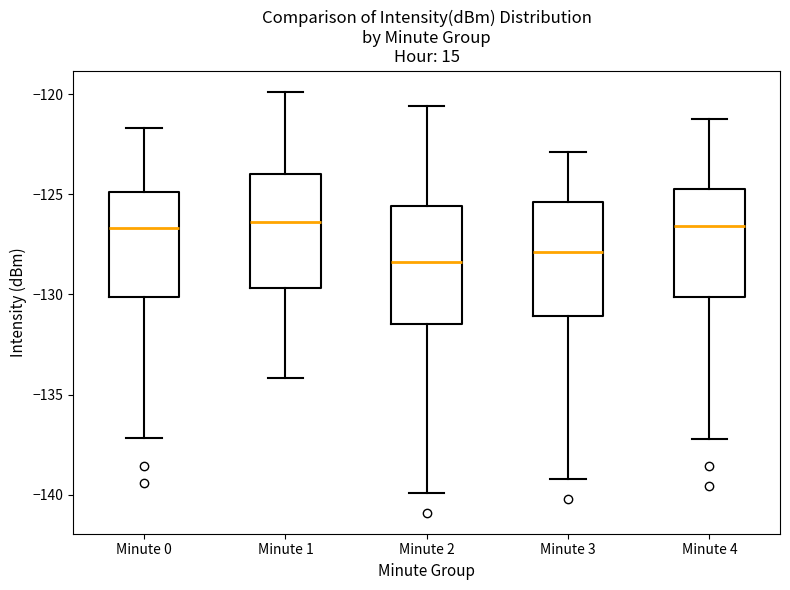

Reading left to right, transcribe this box plot: for each box, give where its median line is, the range the box spans, and where its two whiskers end, as read against the y-axis. The values are not printed on the chart, so give them approximately, as read against the axis.

Minute 0: median -126.5, box -130.0 to -125.0, whiskers -137.0 to -121.5
Minute 1: median -126.5, box -129.5 to -124.0, whiskers -134.0 to -120.0
Minute 2: median -128.5, box -131.5 to -125.5, whiskers -140.0 to -120.5
Minute 3: median -128.0, box -131.0 to -125.5, whiskers -139.0 to -123.0
Minute 4: median -126.5, box -130.0 to -124.5, whiskers -137.0 to -121.0